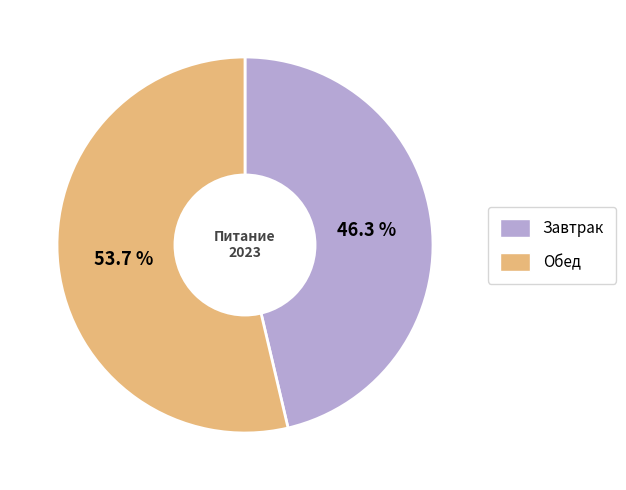

Does Завтрак represent more than half of the total?

No